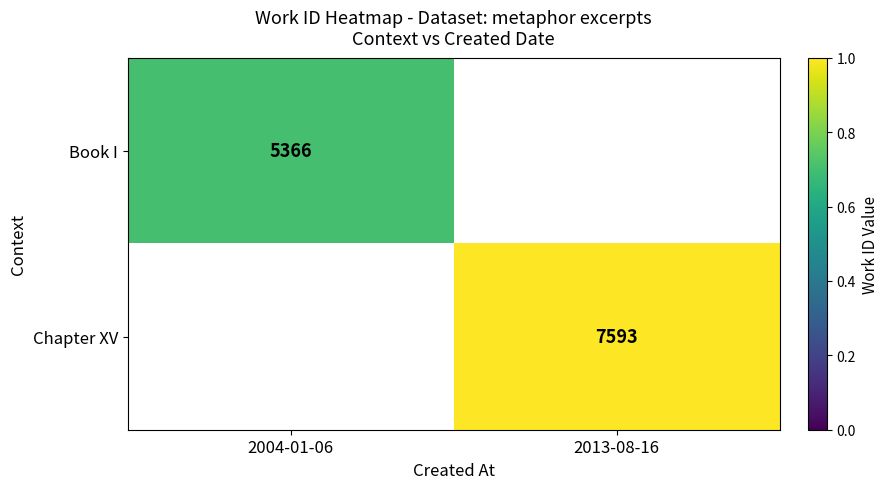

The Book I series shows 8949 at 2004-01-06. True or false?

False